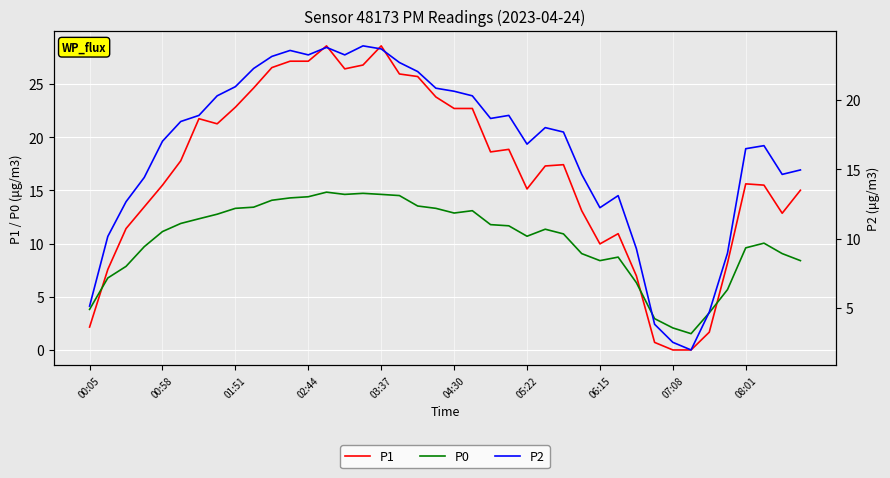

What is the maximum value for P0?

14.8